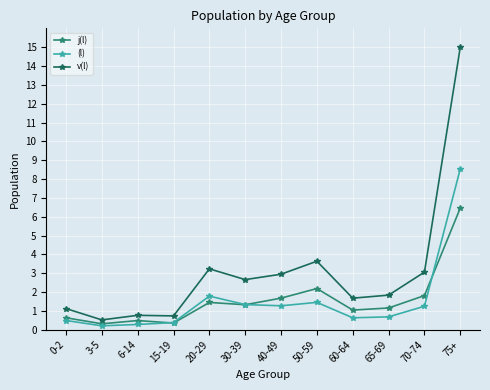

At which category is the sum across all series the highest?

75+